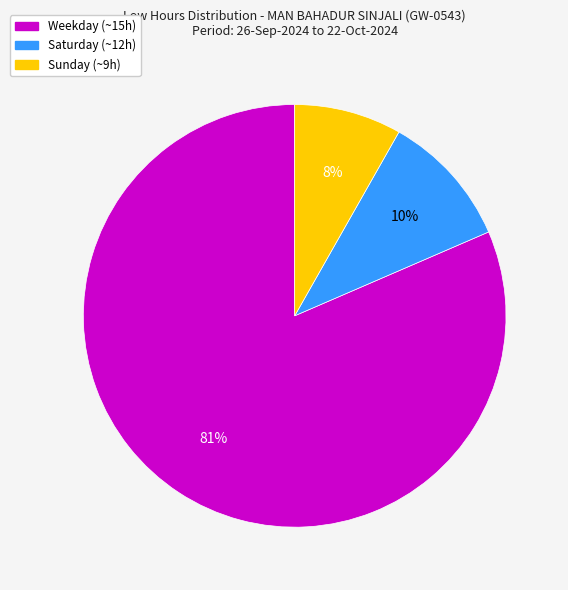

To the nearest percent, what is the average slice percentage?

33%